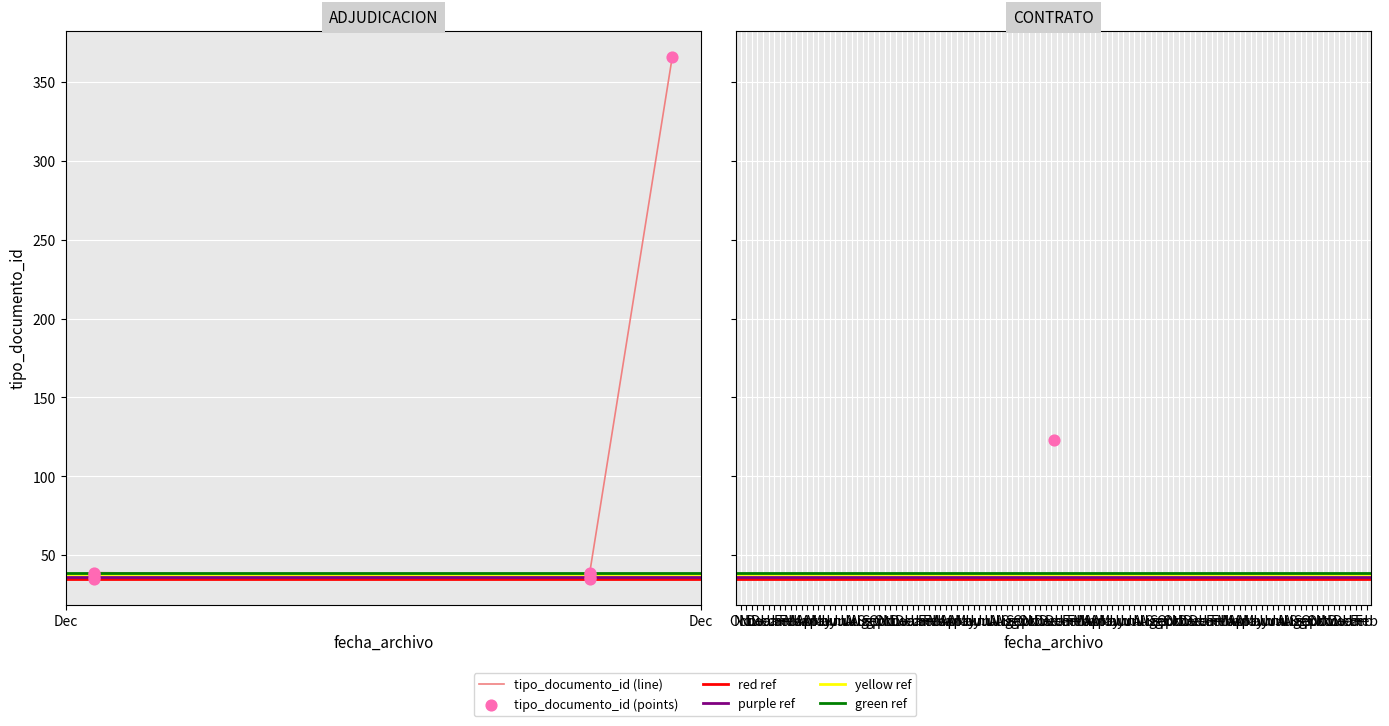

What is the change in value from 2019-12-12 to 2019-12-23?

+88